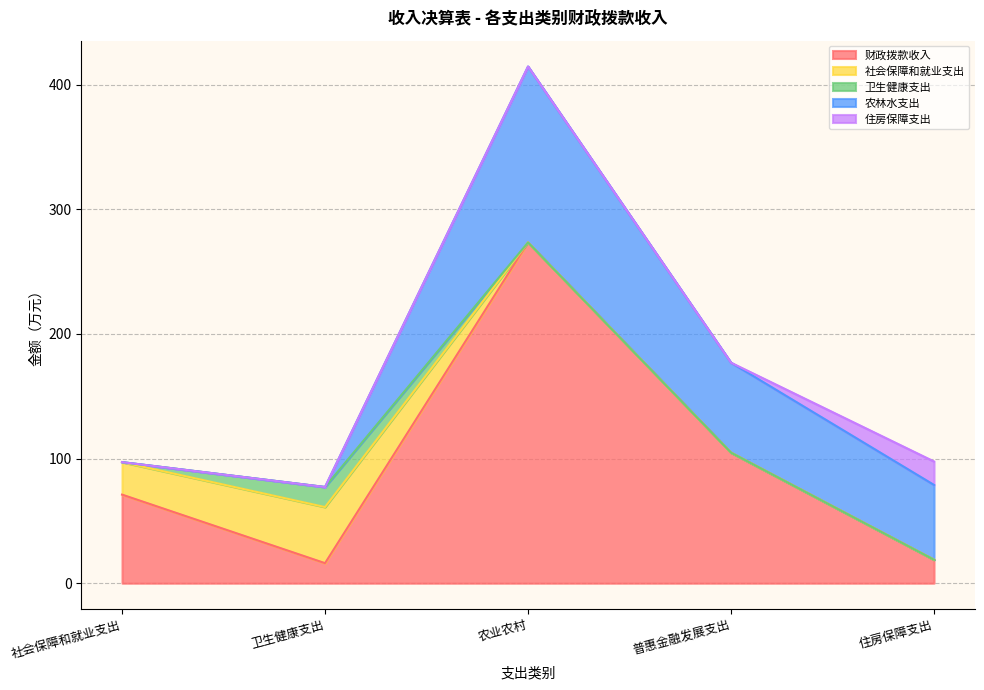

How many lines are shown in the chart?

5